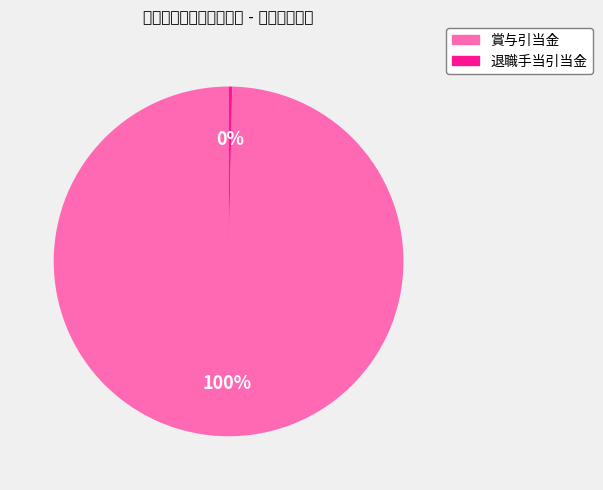

To the nearest percent, what is the combined percentage of 賞与引当金 and 退職手当引当金?

100%